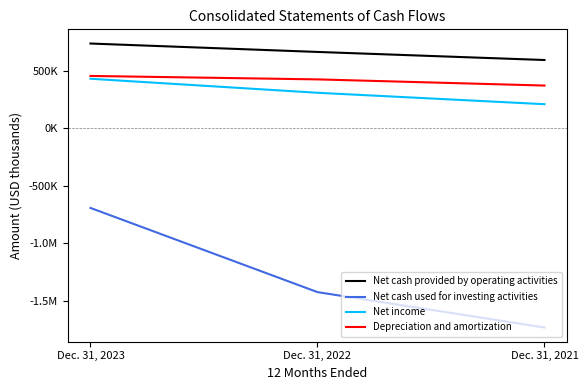

Is the value of Depreciation and amortization at Dec. 31, 2023 greater than the value of Net cash used for investing activities at Dec. 31, 2021?

Yes